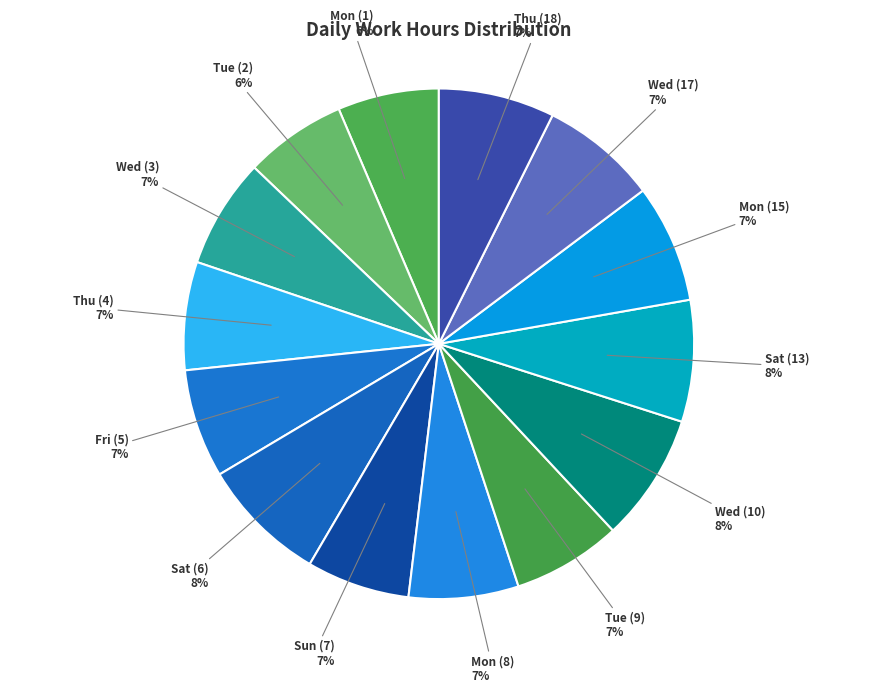

How many segments does this pie chart have?

14